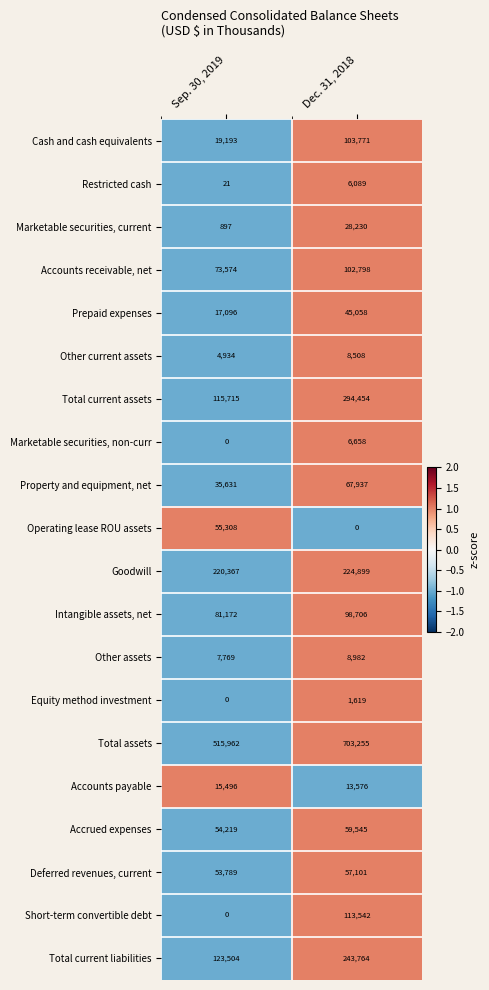

How many categories are shown in the chart?

2